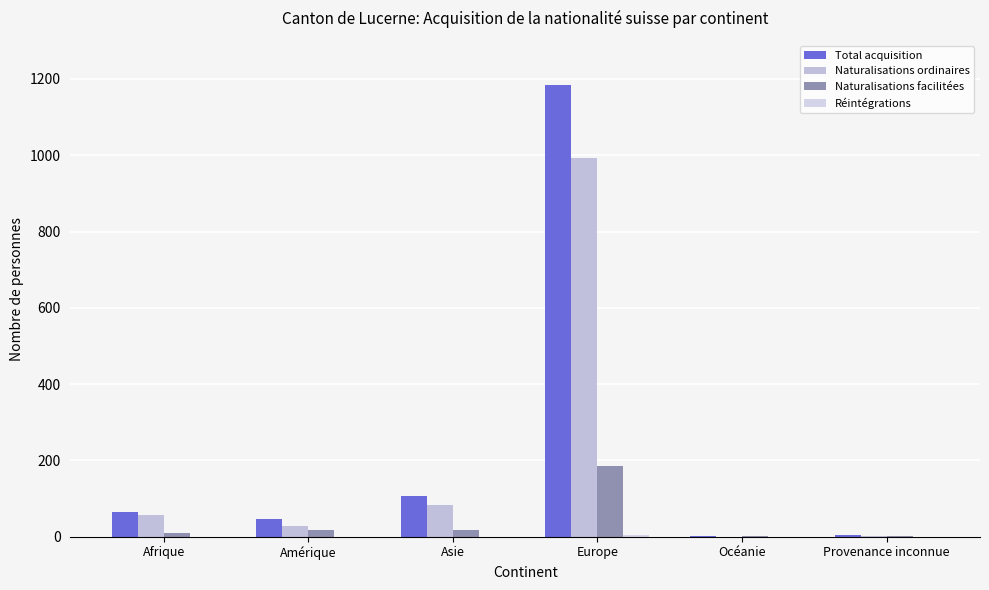

How many categories are shown in the chart?

6